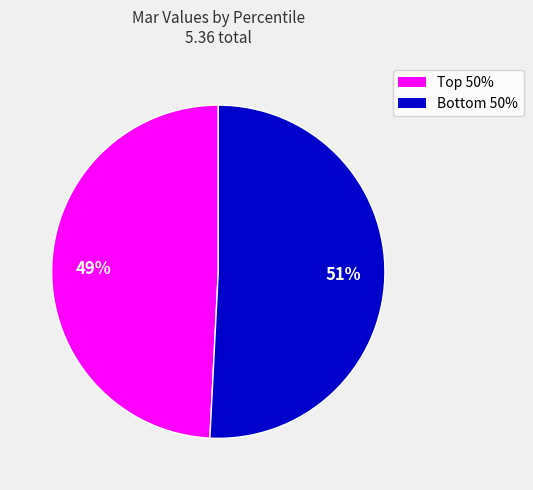

Is there a majority slice in this chart?

Yes